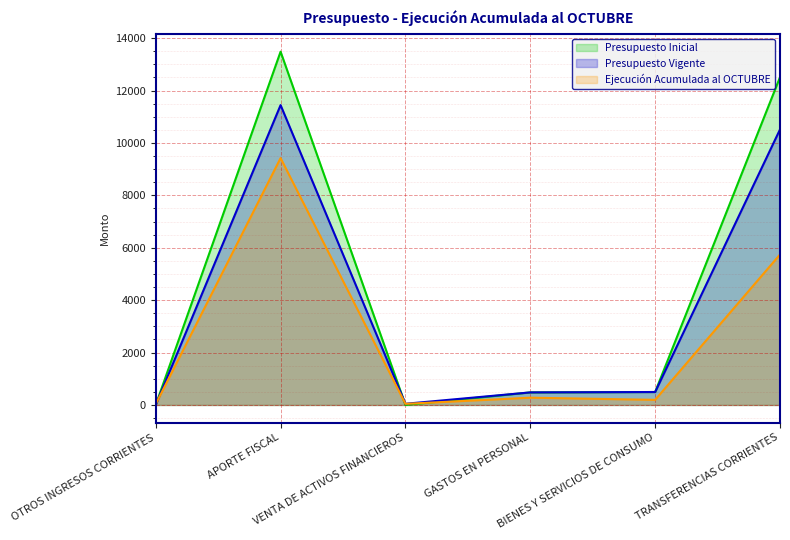

True or false: Presupuesto Vigente and Presupuesto Inicial intersect in this chart.

True